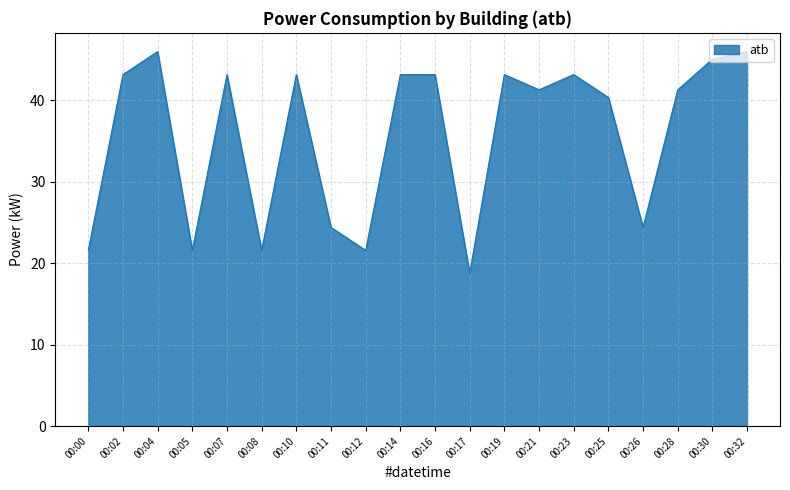

What is the ratio of the value at 00:11 to the value at 00:19?

0.6